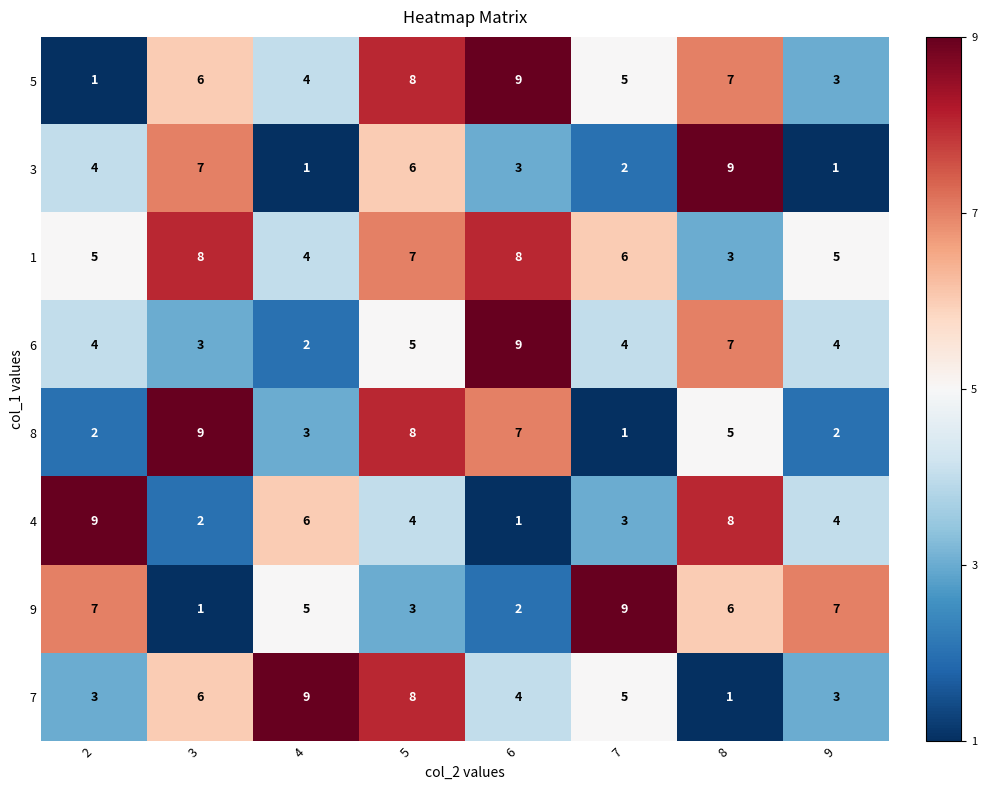

What is the sum of the 3 values at 5 and 6?

9